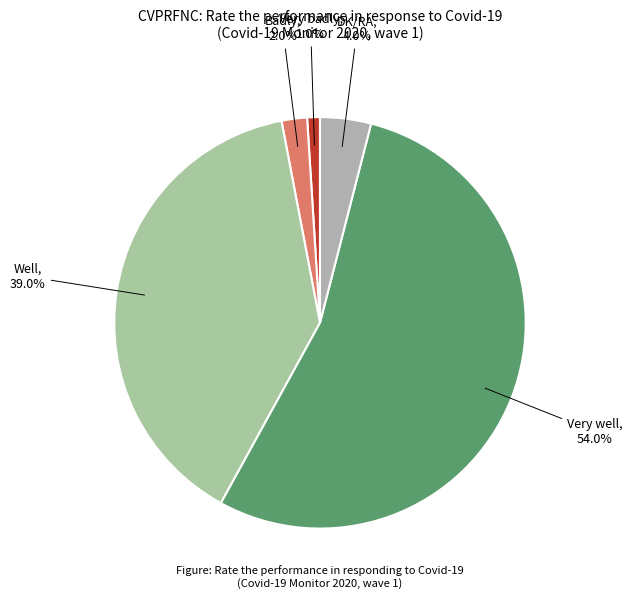

The Well slice represents 39% of the pie. True or false?

True